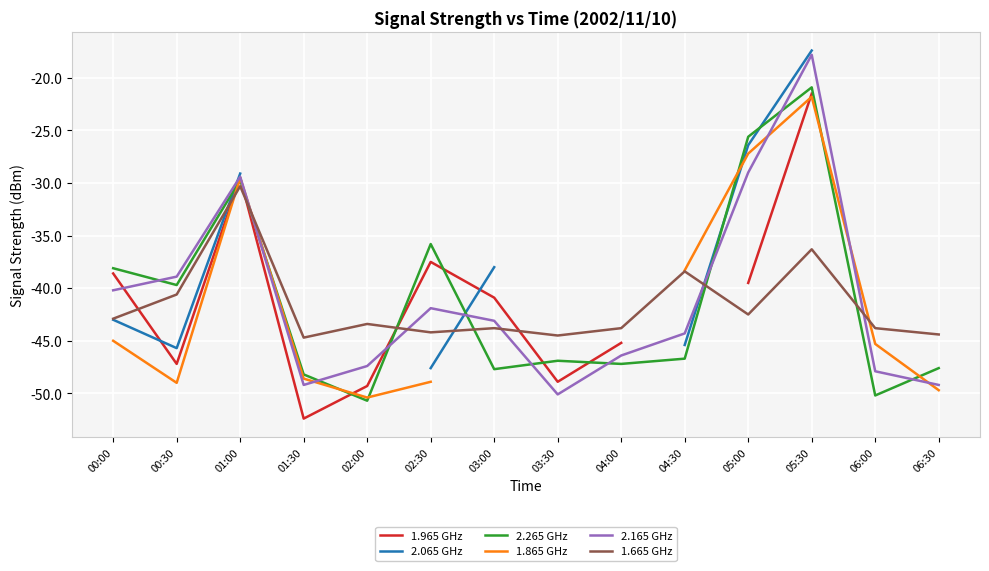

At which category does 2.065 GHz reach its first local valley?

00:30